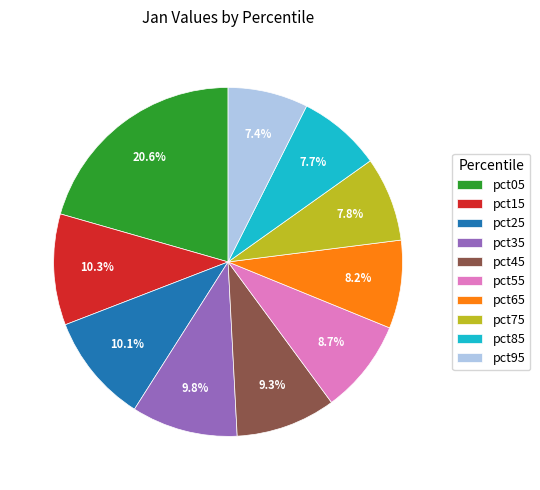

To the nearest percent, what portion does pct45 represent?

9%